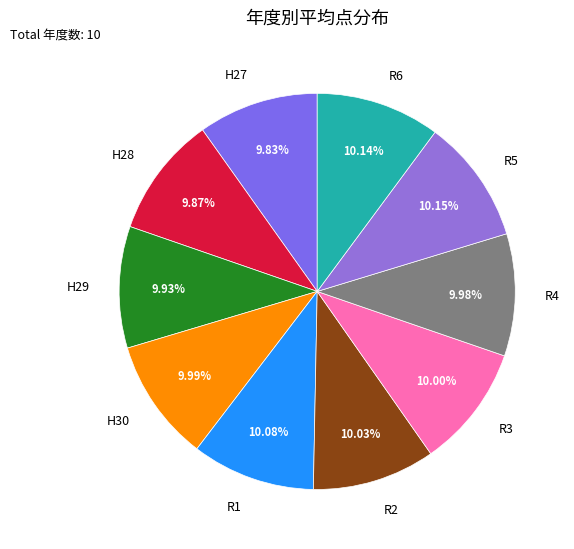

To the nearest percent, what percentage of the pie is R6?

10%